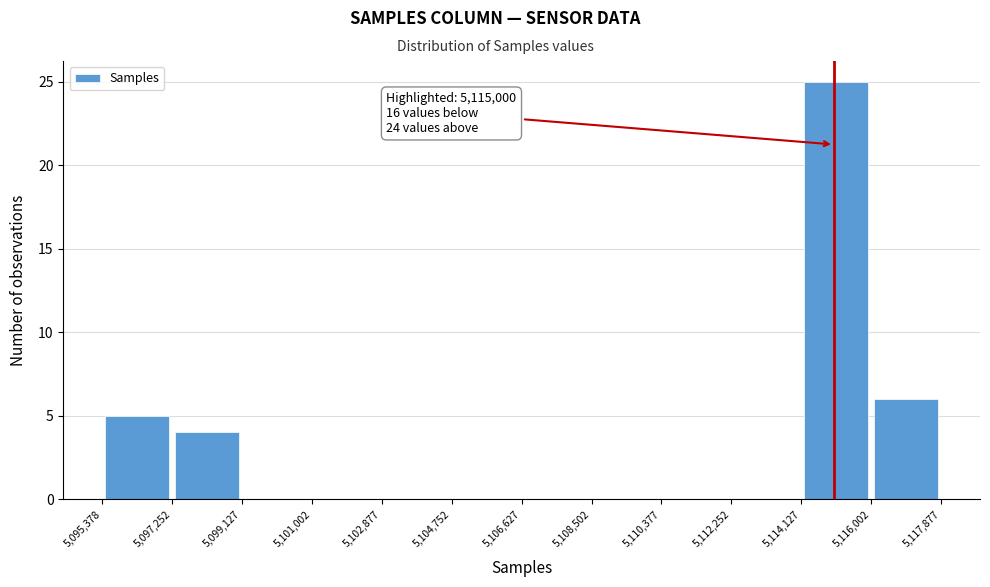

Which range on the x-axis has the tallest bar?

5,114,127 to 5,116,002